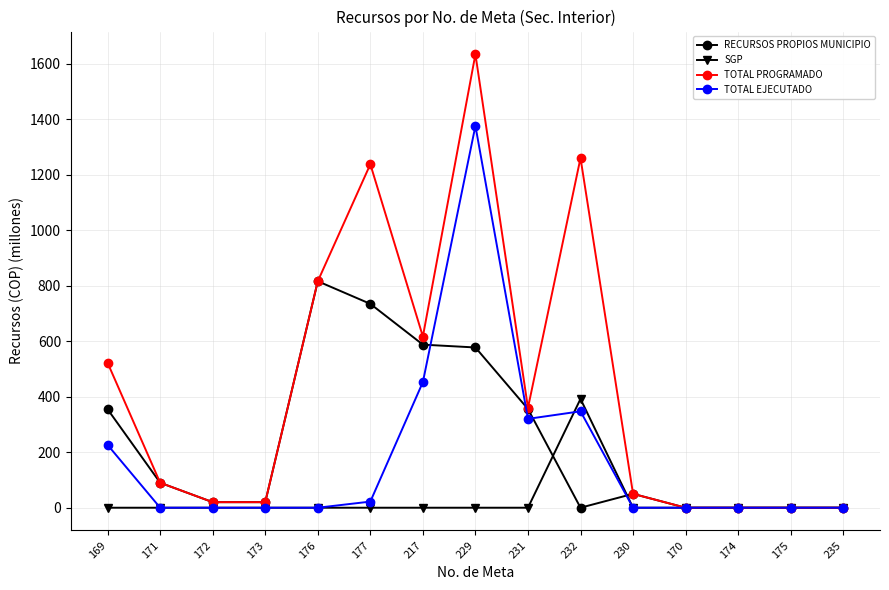

What is the average value of the TOTAL EJECUTADO series?

183.0